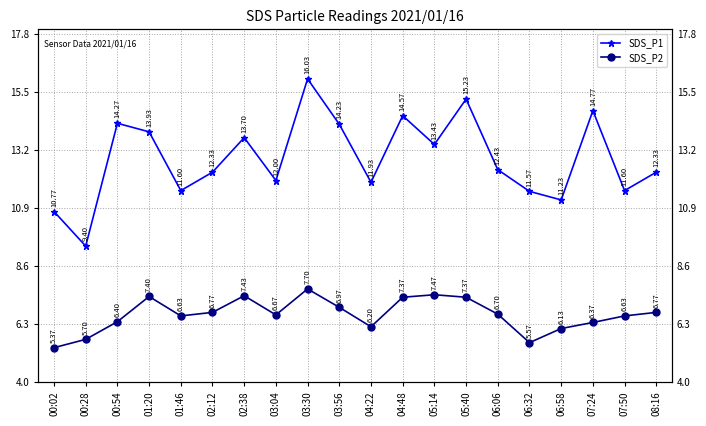

Between 04:48 and 00:28, which is larger?

04:48